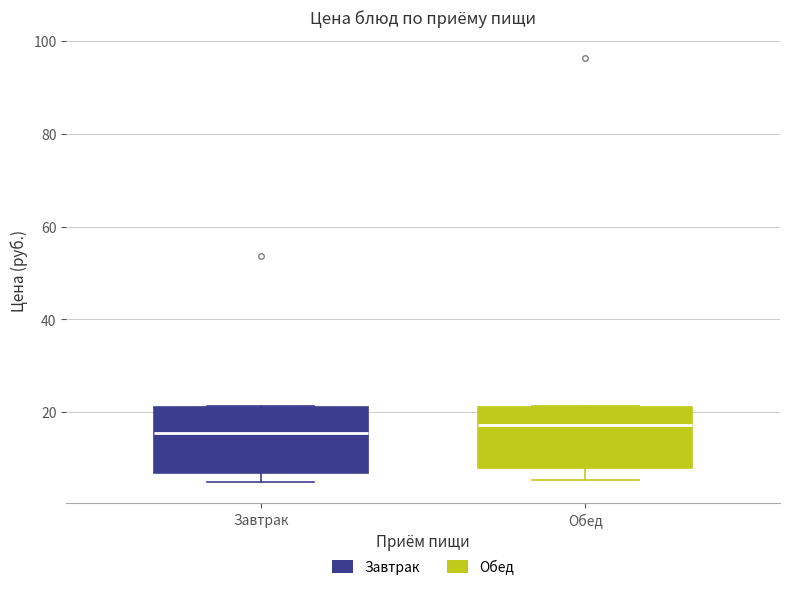

Reading left to right, transcribe this box plot: for each box, give where its median line is, the range the box spans, and where its two whiskers end, as read against the y-axis. The values are not printed on the chart, so give them approximately, as read against the axis.

Завтрак: median 16, box 8 to 22, whiskers 6 to 22
Обед: median 18, box 8 to 22, whiskers 6 to 22